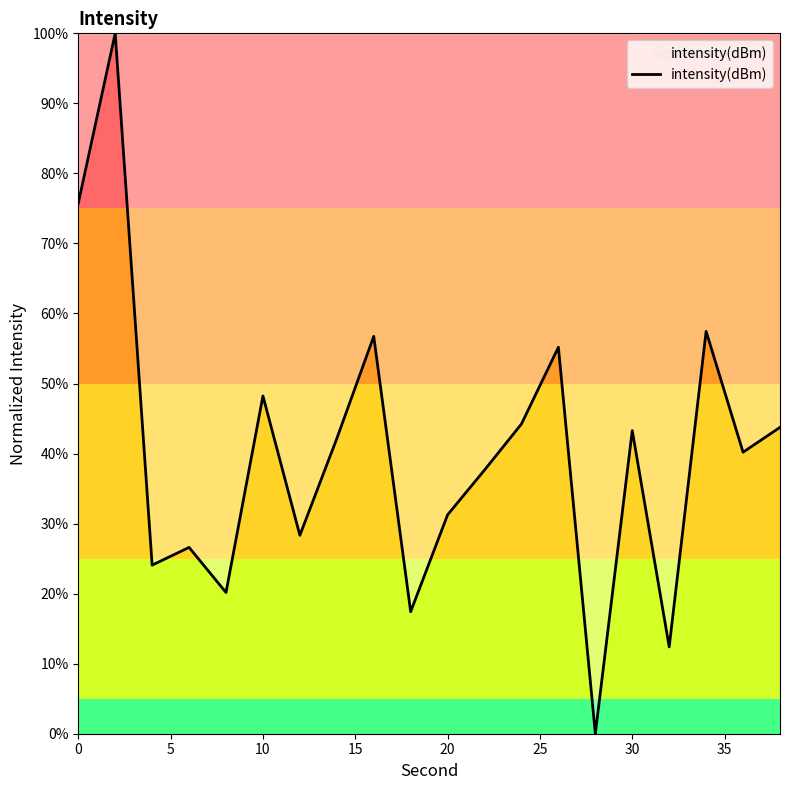

What is the greatest value displayed?

100.0